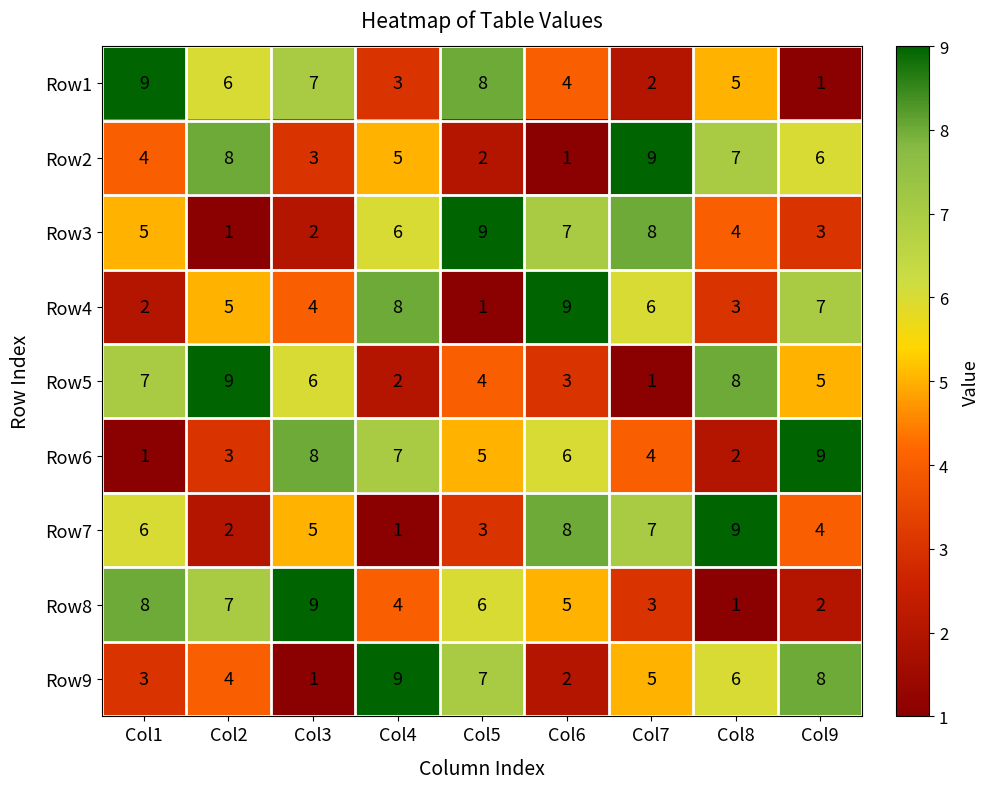

Which series changed the most between Col4 and Col5?

Row4